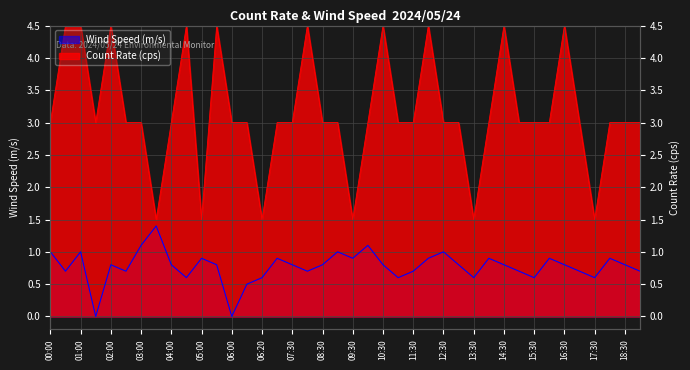

How many lines are shown in the chart?

2